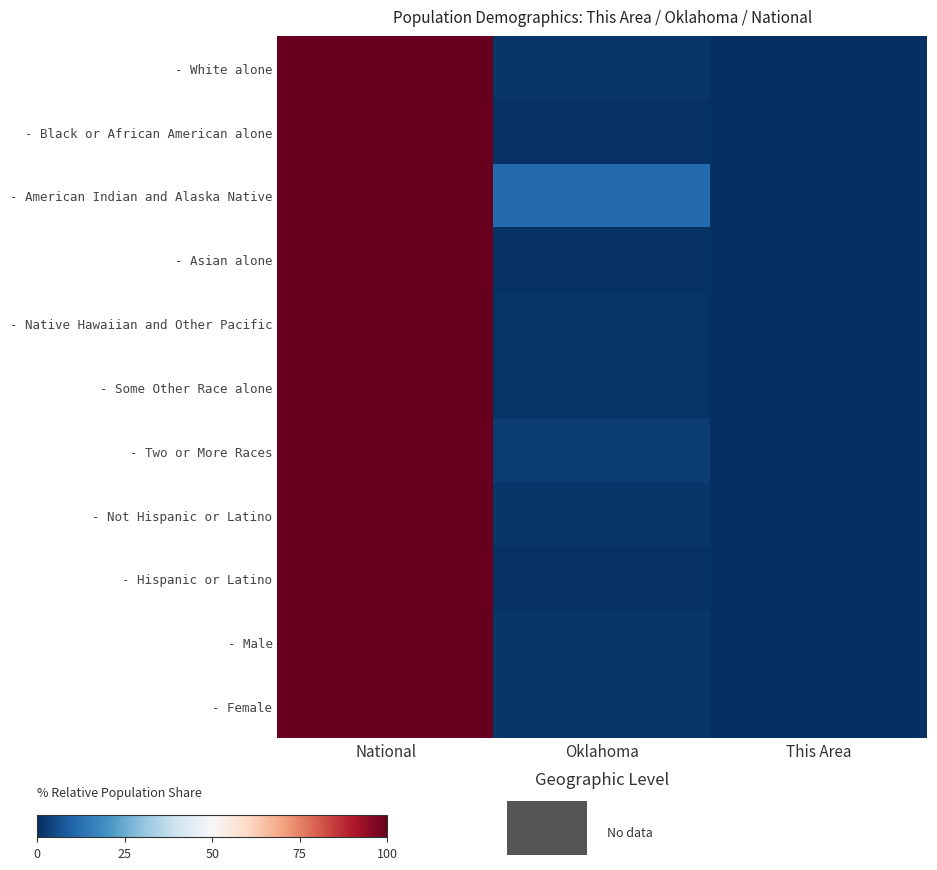

List the series in order of their peak value, lowest first.

- White alone, - Black or African American alone, - American Indian and Alaska Native, - Asian alone, - Native Hawaiian and Other Pacific, - Some Other Race alone, - Two or More Races, - Not Hispanic or Latino, - Hispanic or Latino, - Male, - Female